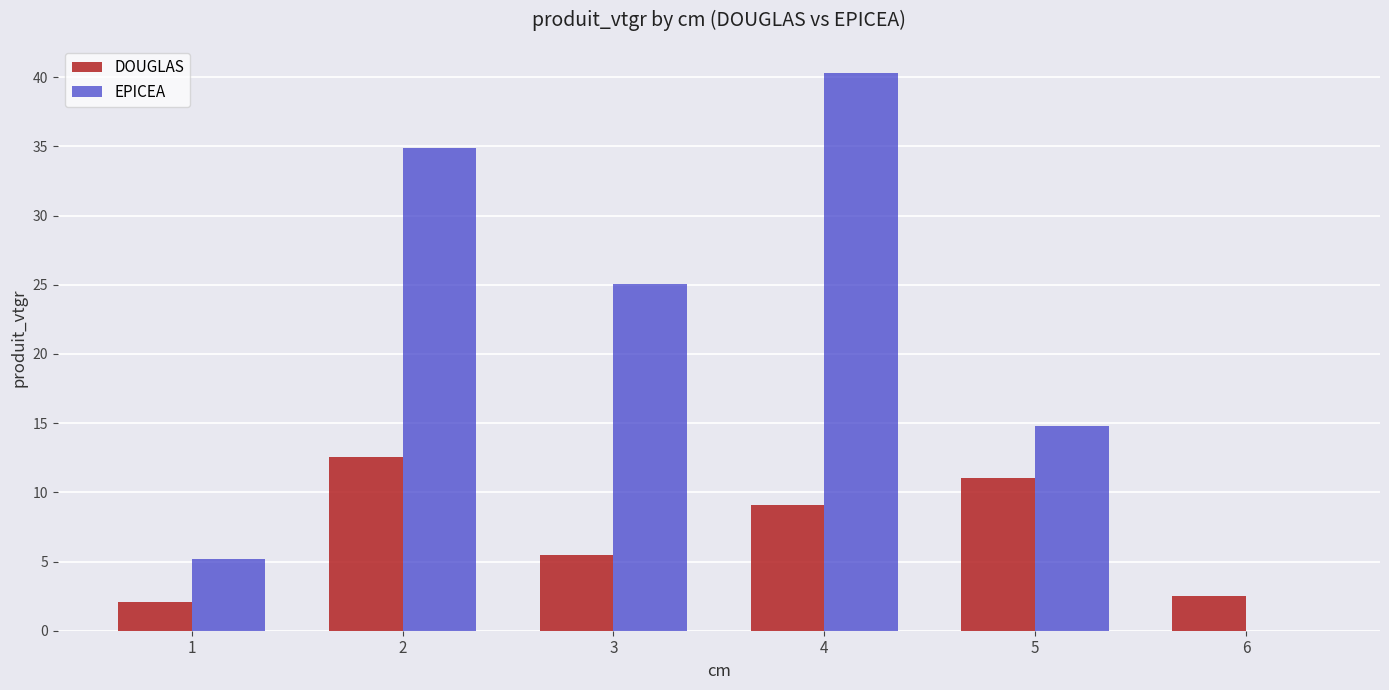

Between 3 and 6, which series saw the biggest shift?

EPICEA